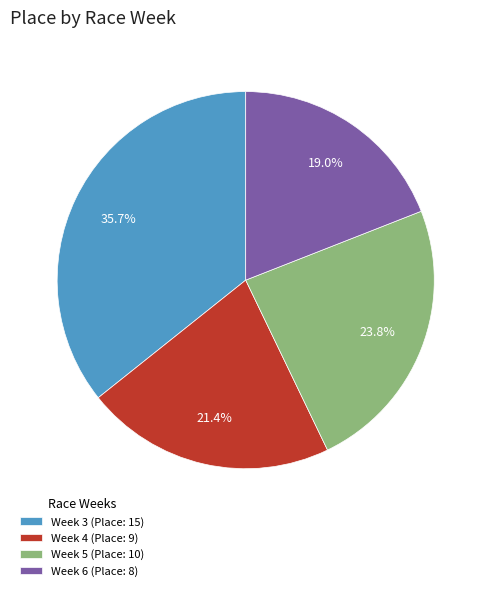

Which slice is the smallest?

Week 6 (Place: 8)